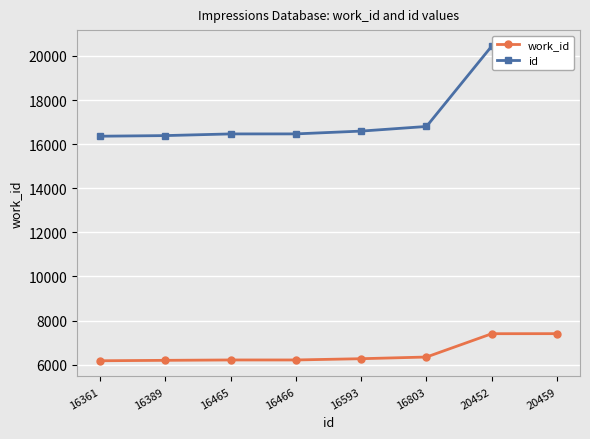

Which category has the lowest value in the work_id series?

16361